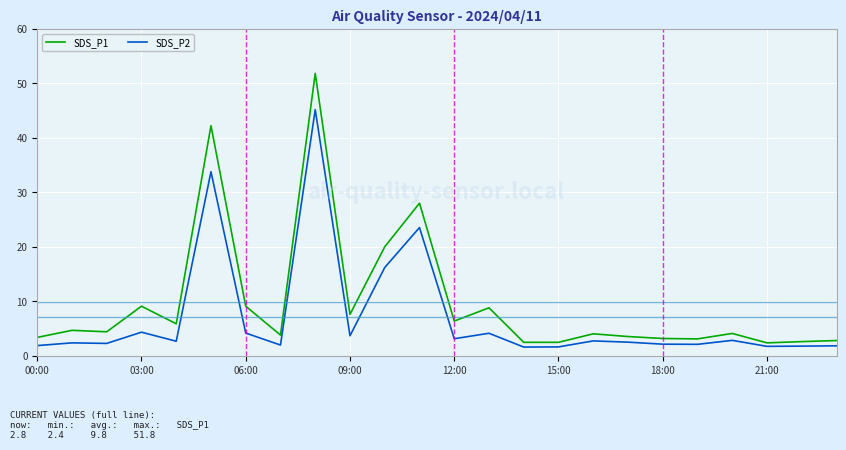

Rank the series by their maximum value, from lowest to highest.

SDS_P2, SDS_P1